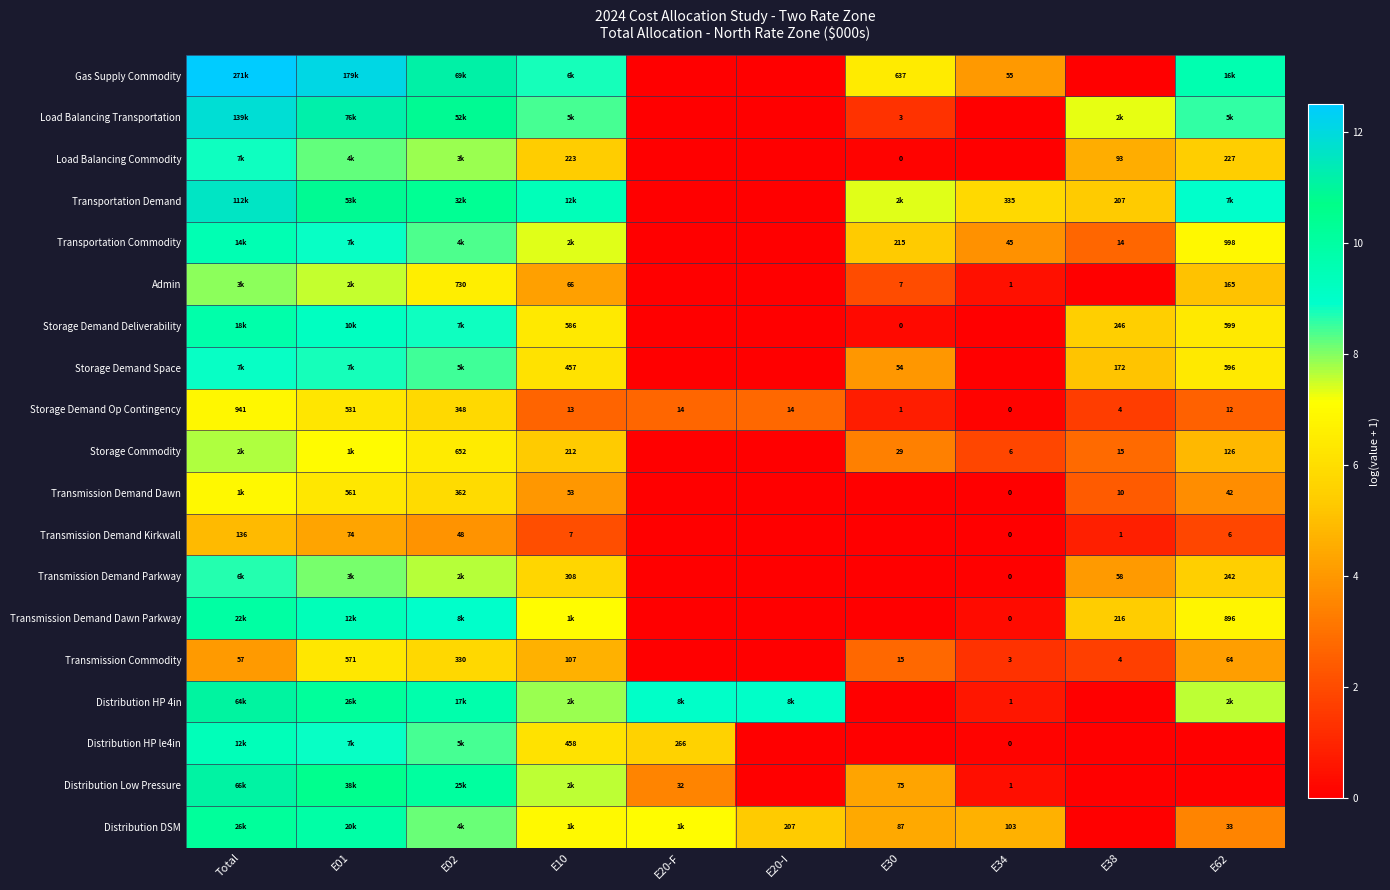

How many data points does each series have?

10